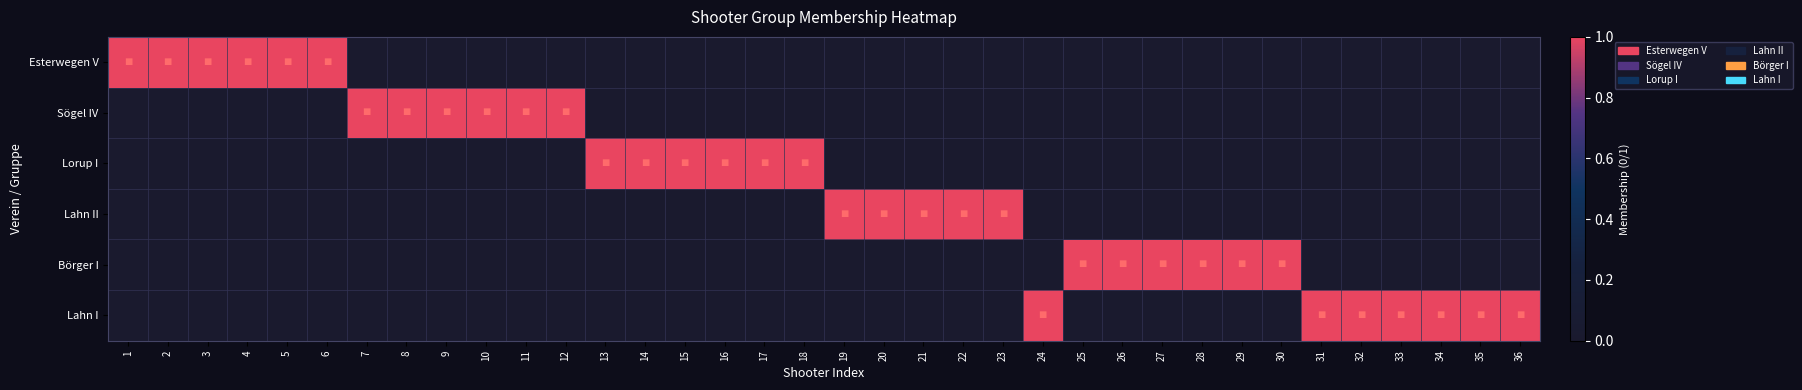

Count the number of categories in the chart.

36